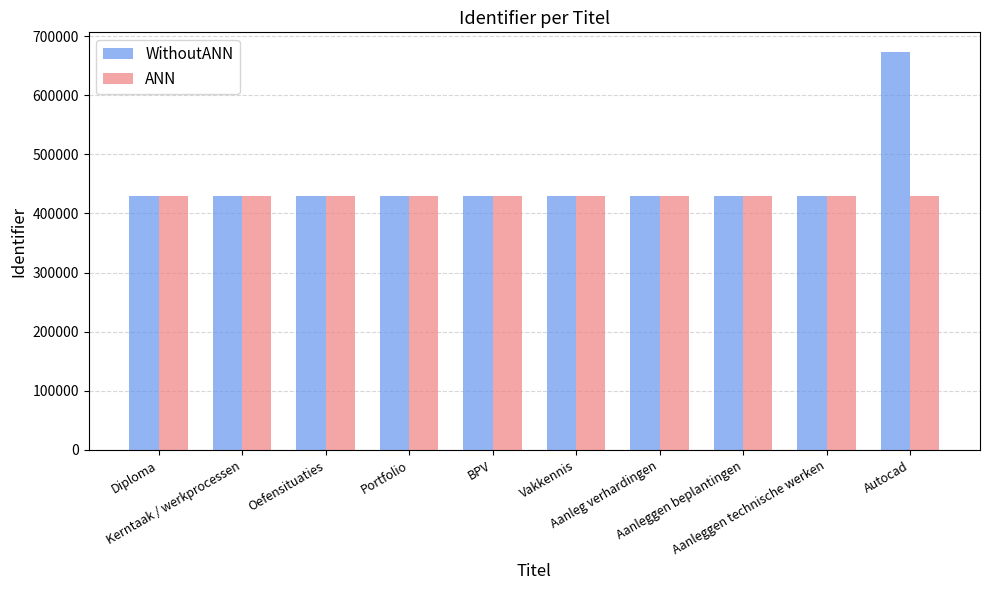

What is the sum of the ANN values at Aanleggen technische werken and Aanleggen beplantingen?

858446